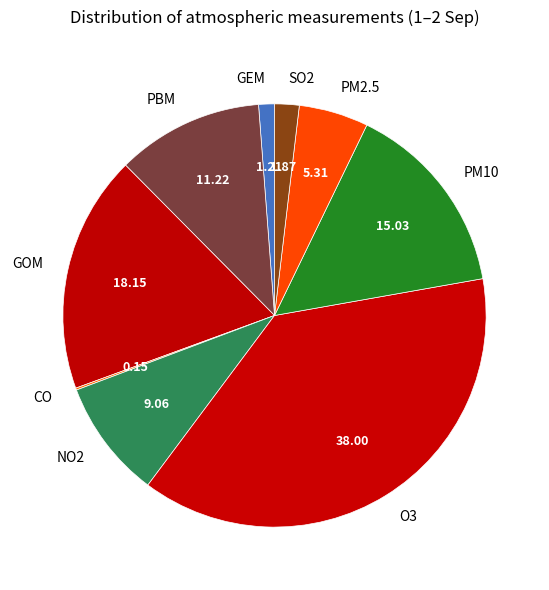

Does any single category account for the majority?

No